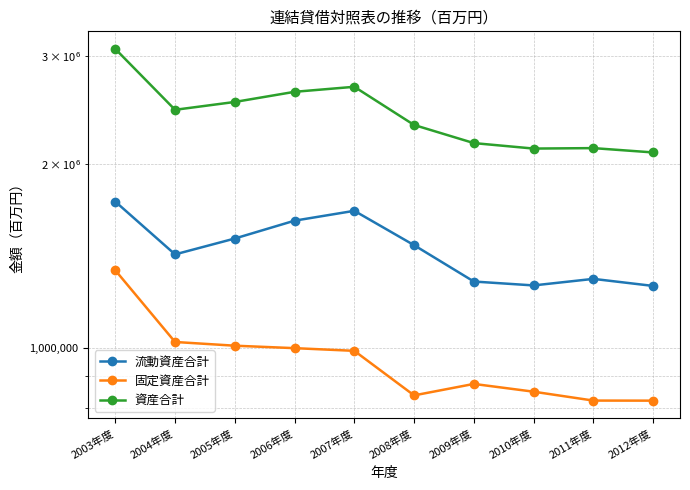

The value of 固定資産合計 at 2009年度 is 875204. True or false?

True